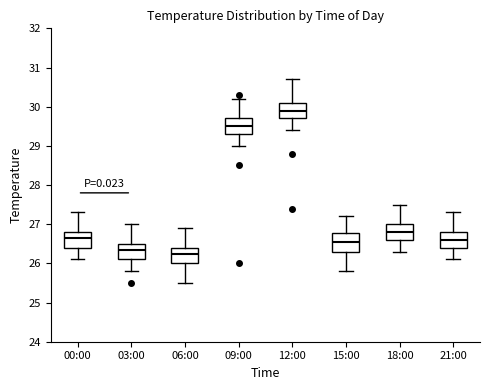

Reading left to right, transcribe this box plot: for each box, give where its median line is, the range the box spans, and where its two whiskers end, as read against the y-axis. The values are not printed on the chart, so give them approximately, as read against the axis.

00:00: median 26.7, box 26.4 to 26.8, whiskers 26.1 to 27.3
03:00: median 26.4, box 26.1 to 26.5, whiskers 25.8 to 27.0
06:00: median 26.3, box 26.0 to 26.4, whiskers 25.5 to 26.9
09:00: median 29.5, box 29.3 to 29.7, whiskers 29.0 to 30.2
12:00: median 29.9, box 29.7 to 30.1, whiskers 29.4 to 30.7
15:00: median 26.6, box 26.3 to 26.8, whiskers 25.8 to 27.2
18:00: median 26.8, box 26.6 to 27.0, whiskers 26.3 to 27.5
21:00: median 26.6, box 26.4 to 26.8, whiskers 26.1 to 27.3